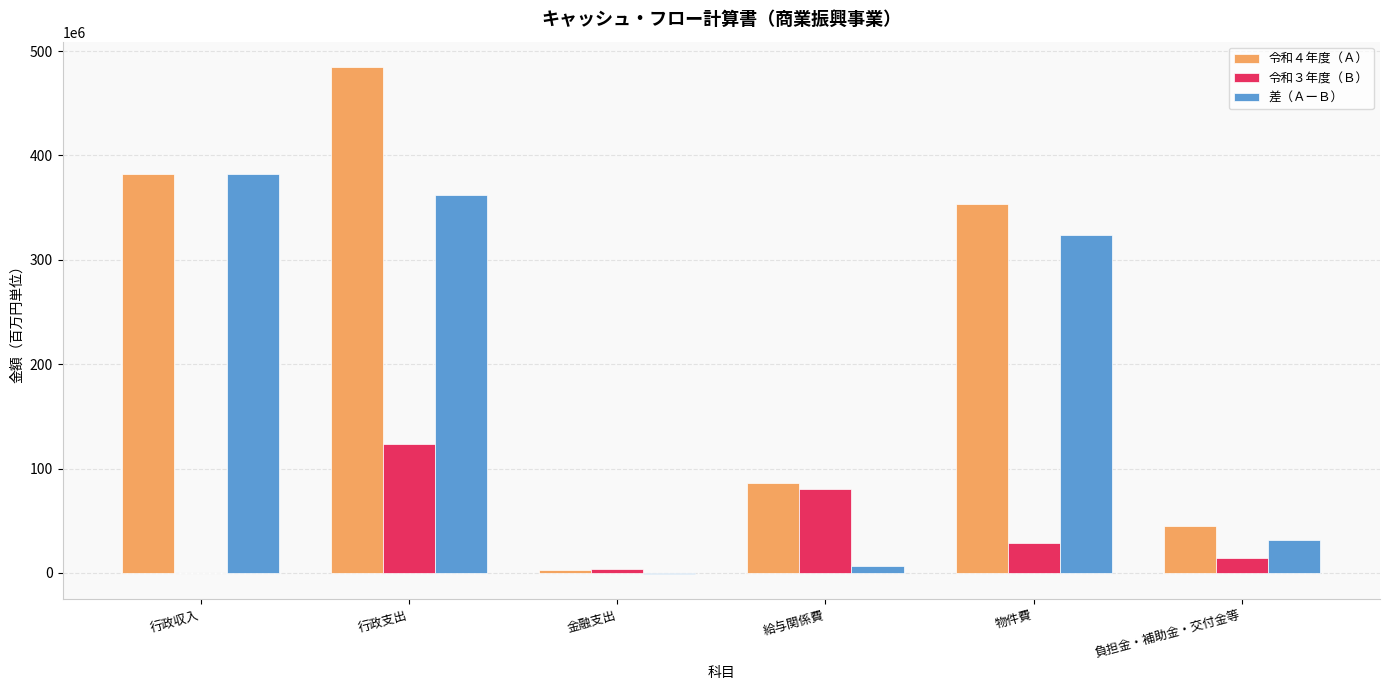

What are all the series names shown in the legend?

令和４年度（Ａ）, 令和３年度（Ｂ）, 差（ＡーＢ）